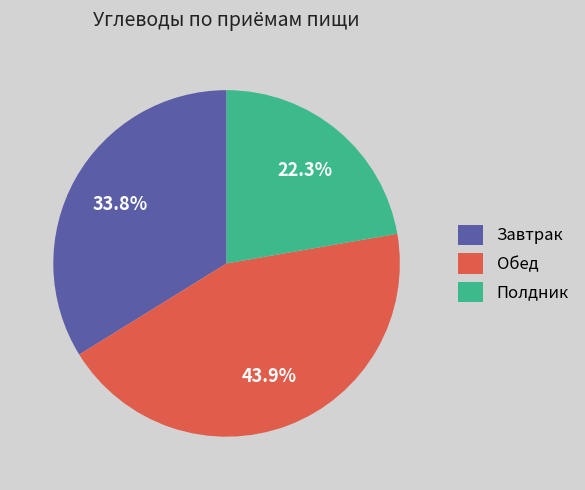

To the nearest percent, what is the difference between the Полдник and Завтрак slice percentages?

12%